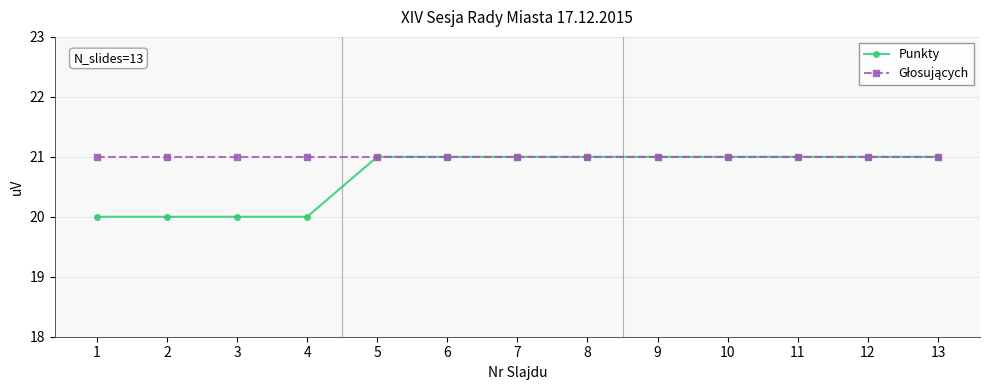

The value of Punkty at 3 is 20. True or false?

True